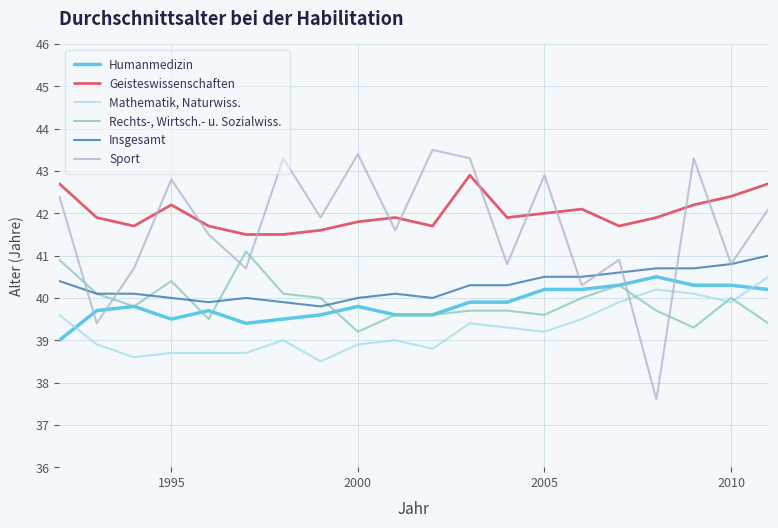

Reading left to right, list all the values displayed in this chart.

Humanmedizin: 39.0	39.7	39.8	39.5	39.7	39.4	39.5	39.6	39.8	39.6	39.6	39.9	39.9	40.2	40.2	40.3	40.5	40.3	40.3	40.2
Geisteswissenschaften: 42.7	41.9	41.7	42.2	41.7	41.5	41.5	41.6	41.8	41.9	41.7	42.9	41.9	42.0	42.1	41.7	41.9	42.2	42.4	42.7
Mathematik, Naturwiss.: 39.6	38.9	38.6	38.7	38.7	38.7	39.0	38.5	38.9	39.0	38.8	39.4	39.3	39.2	39.5	39.9	40.2	40.1	39.9	40.5
Rechts-, Wirtsch.- u. Sozialwiss.: 40.9	40.1	39.8	40.4	39.5	41.1	40.1	40.0	39.2	39.6	39.6	39.7	39.7	39.6	40.0	40.3	39.7	39.3	40.0	39.4
Insgesamt: 40.4	40.1	40.1	40.0	39.9	40.0	39.9	39.8	40.0	40.1	40.0	40.3	40.3	40.5	40.5	40.6	40.7	40.7	40.8	41.0
Sport: 42.4	39.4	40.7	42.8	41.5	40.7	43.3	41.9	43.4	41.6	43.5	43.3	40.8	42.9	40.3	40.9	37.6	43.3	40.8	42.1